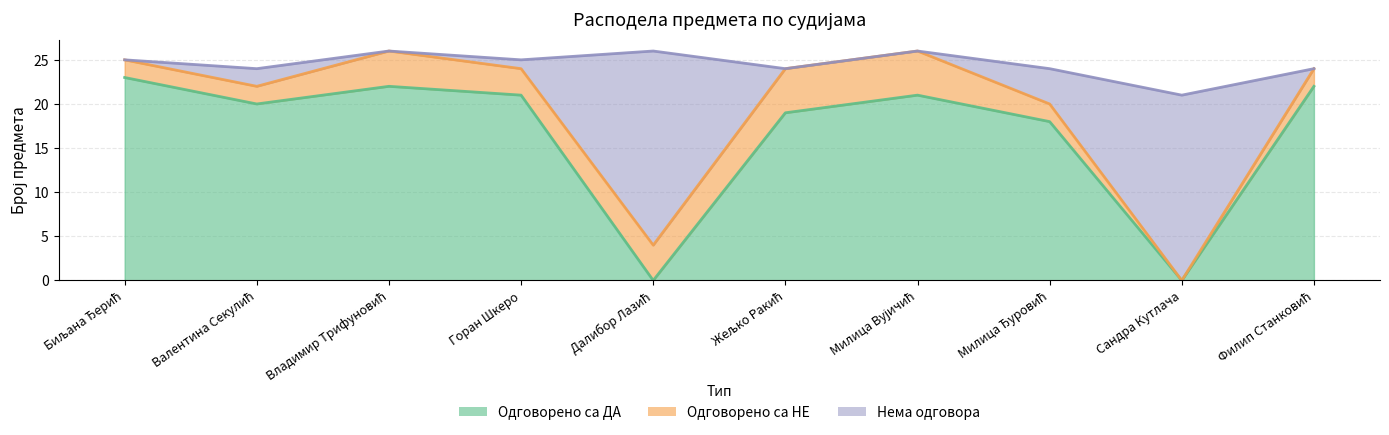

What is the value of the Нема одговора point at the 7th from the left?

26